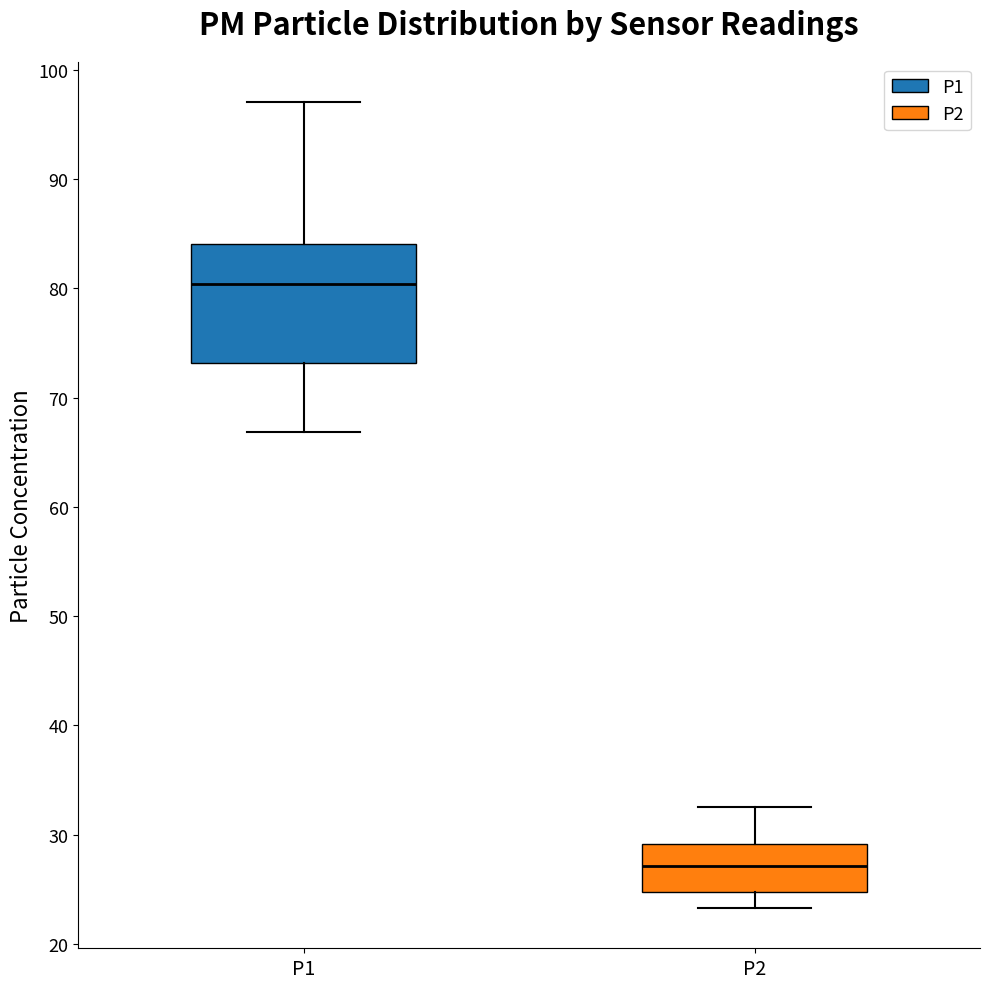

Reading left to right, read every box against the y-axis: the position of its median line, the range the box covers, and the ends of its whiskers. The values are not printed on the chart, so give them approximately, as read against the axis.

P1: median 80, box 73 to 84, whiskers 67 to 97
P2: median 27, box 25 to 29, whiskers 23 to 33